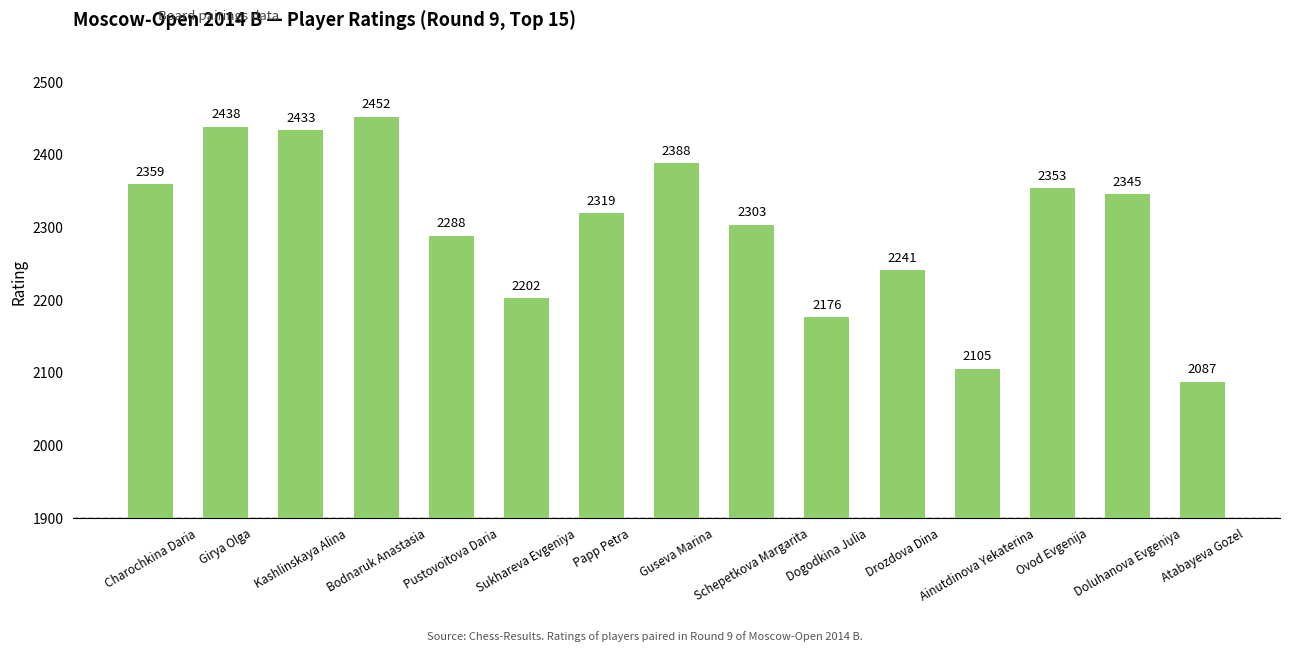

List the labels in order of value, largest first.

Bodnaruk Anastasia, Girya Olga, Kashlinskaya Alina, Guseva Marina, Charochkina Daria, Ovod Evgenija, Doluhanova Evgeniya, Papp Petra, Schepetkova Margarita, Pustovoitova Daria, Drozdova Dina, Sukhareva Evgeniya, Dogodkina Julia, Ainutdinova Yekaterina, Atabayeva Gozel